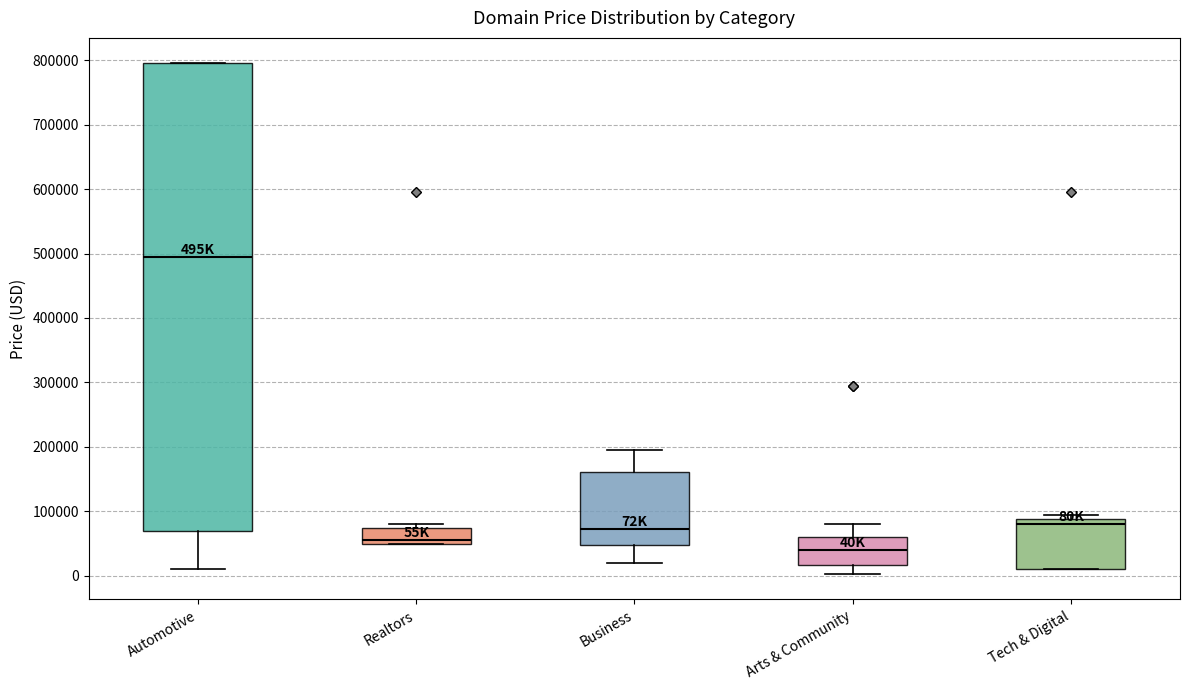

Reading left to right, read every box against the y-axis: the position of its median line, the range the box covers, and the ends of its whiskers. The values are not printed on the chart, so give them approximately, as read against the axis.

Automotive: median 490000, box 70000 to 790000, whiskers 10000 to 790000
Realtors: median 50000 (just above the box's lower edge), box 50000 to 70000, whiskers 50000 to 80000
Business: median 70000, box 50000 to 160000, whiskers 20000 to 190000
Arts & Community: median 40000, box 20000 to 60000, whiskers 0 to 80000
Tech & Digital: median 80000, box 10000 to 90000, whiskers 10000 to 90000 (just above the box's upper edge)